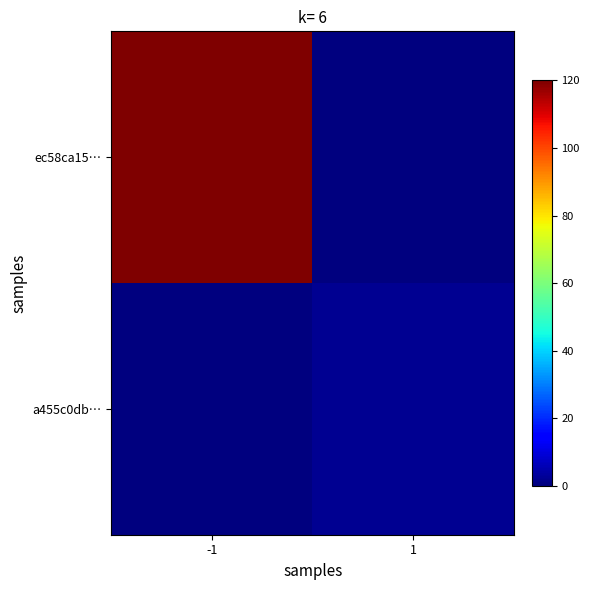

At how many categories does at least one series exceed 12?

1